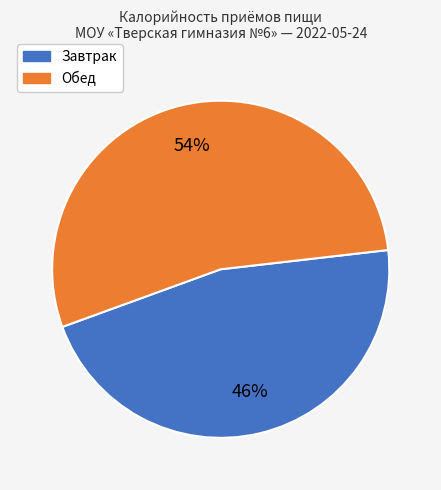

To the nearest percent, what is the average slice percentage?

50%